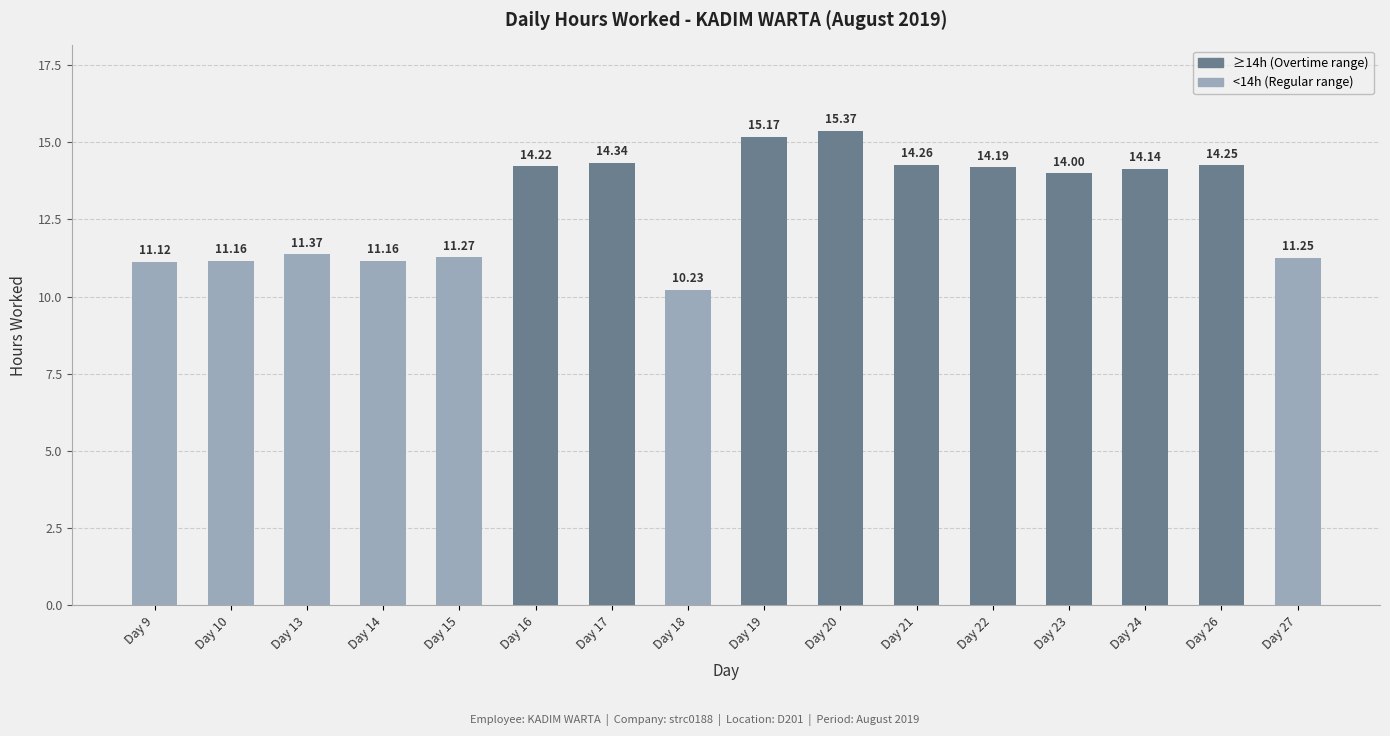

Between Day 19 and Day 23, which is larger?

Day 19